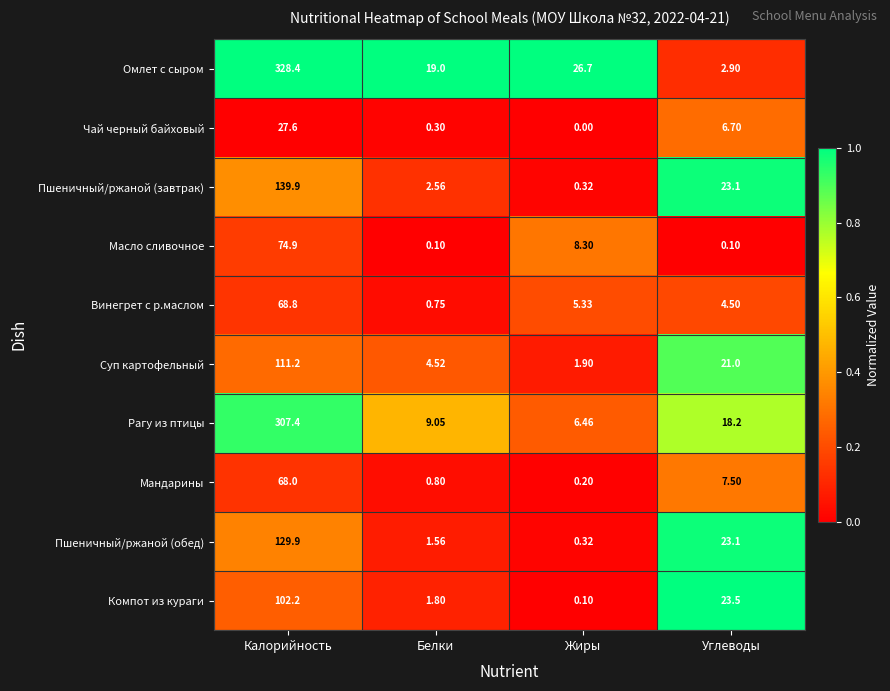

Where is Чай черный байховый nearest to the value 13?

Углеводы